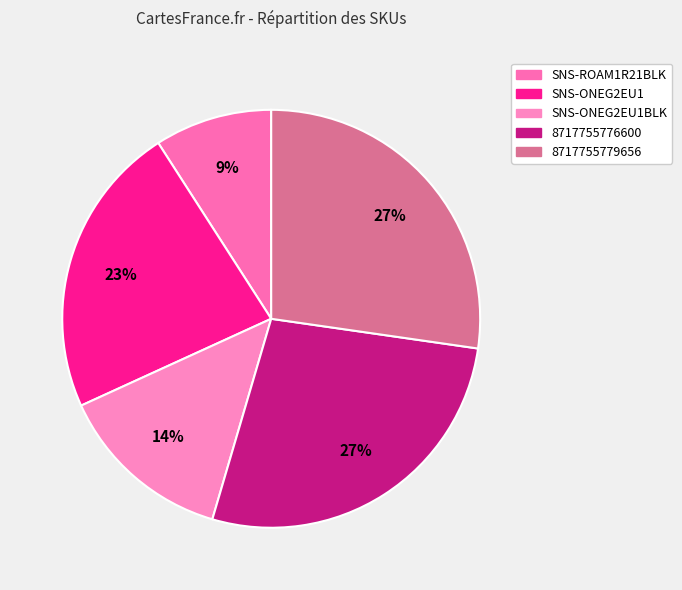

How many slices are in this pie chart?

5